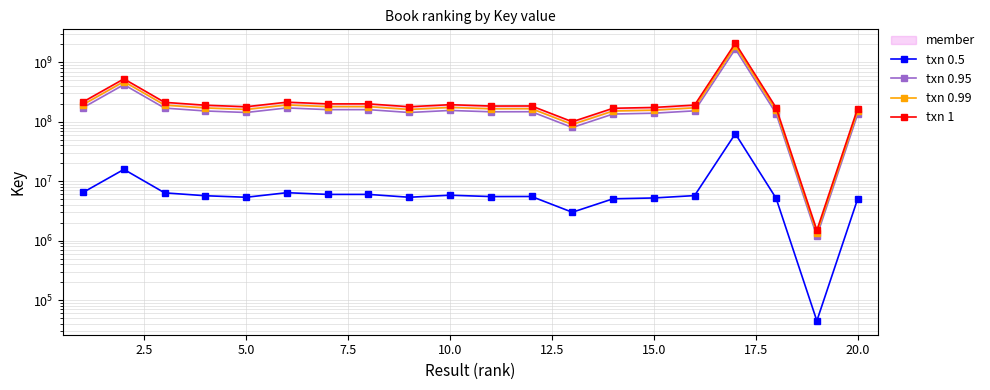

What is the sum of all txn 0.95 values?

4606072895.2